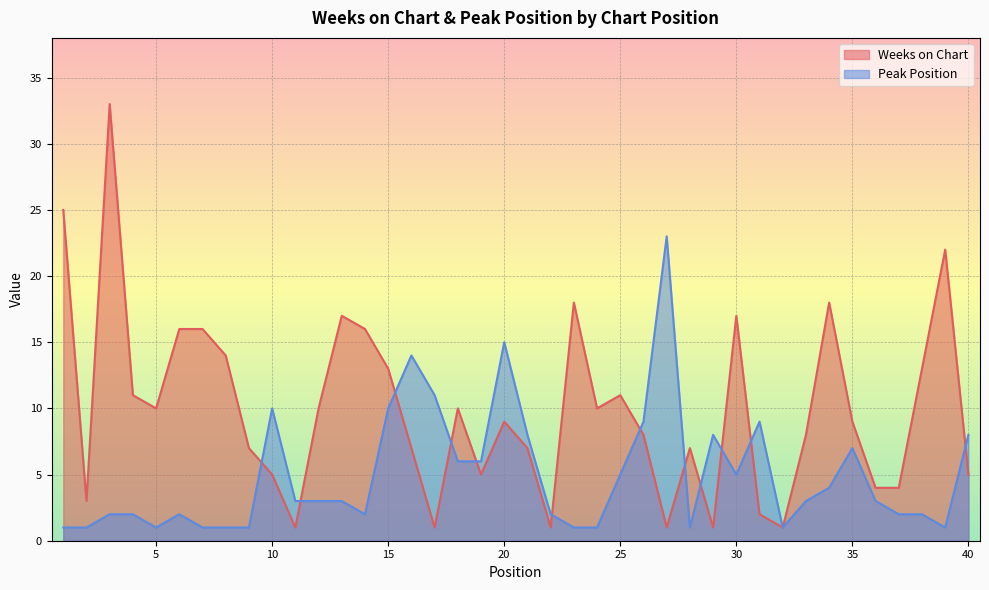

Reading left to right, list all the values displayed in this chart.

Weeks on Chart: 25	3	33	11	10	16	16	14	7	5	1	10	17	16	13	7	1	10	5	9	7	1	18	10	11	8	1	7	1	17	2	1	8	18	9	4	4	13	22	5
Peak Position: 1	1	2	2	1	2	1	1	1	10	3	3	3	2	10	14	11	6	6	15	8	2	1	1	5	9	23	1	8	5	9	1	3	4	7	3	2	2	1	8